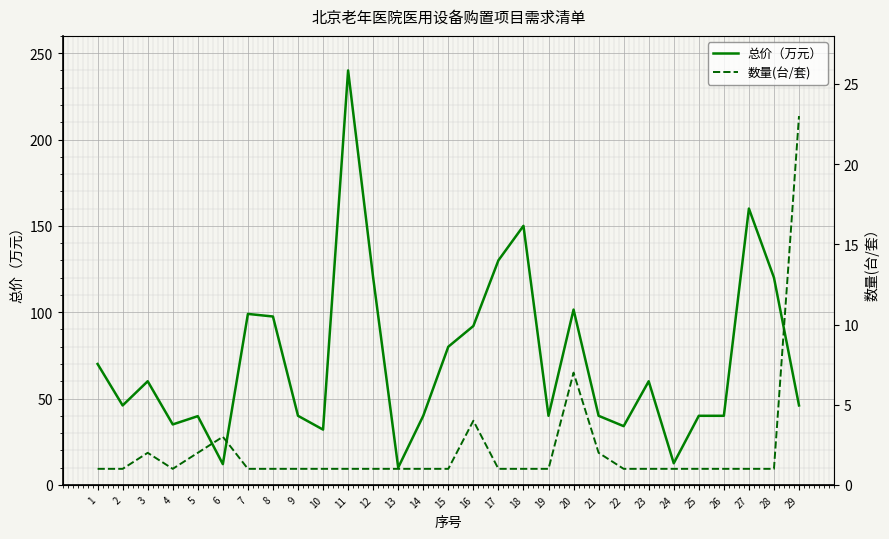

How many data points in 数量(台/套) are above 1?

7